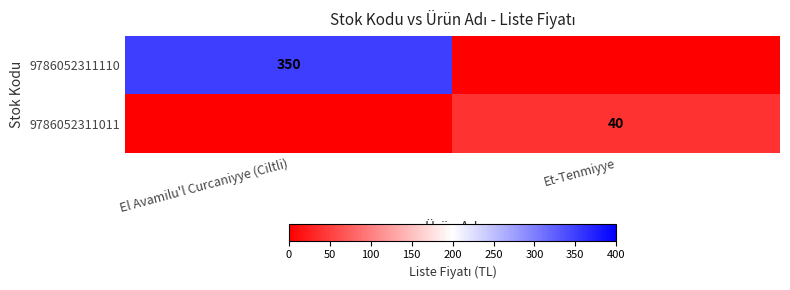

Is it true that 9786052311110 equals 215 at El Avamilu'l Curcaniyye (Ciltli)?

False